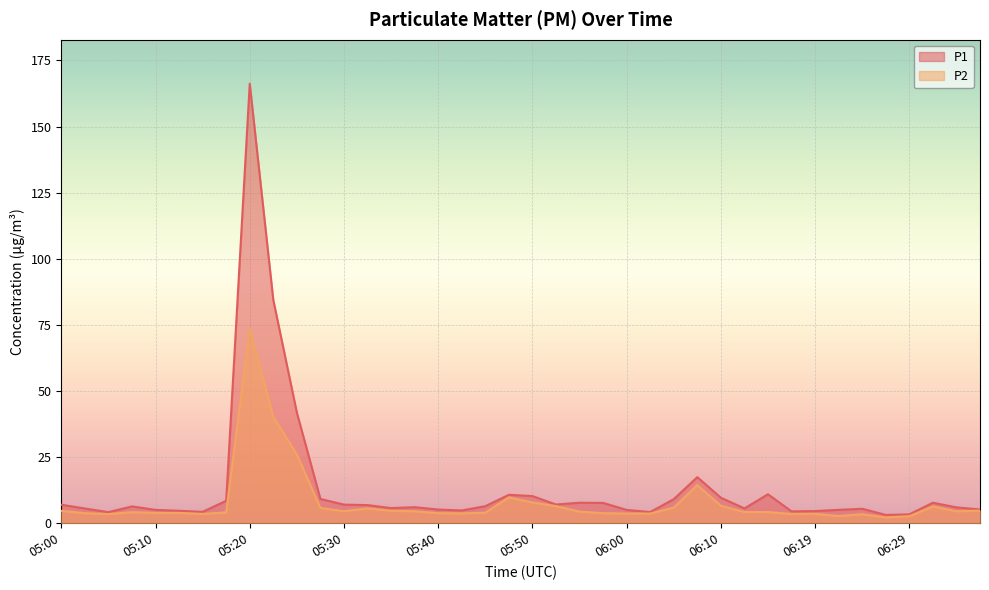

True or false: P1 has a value of 5.6 at 05:18.

False